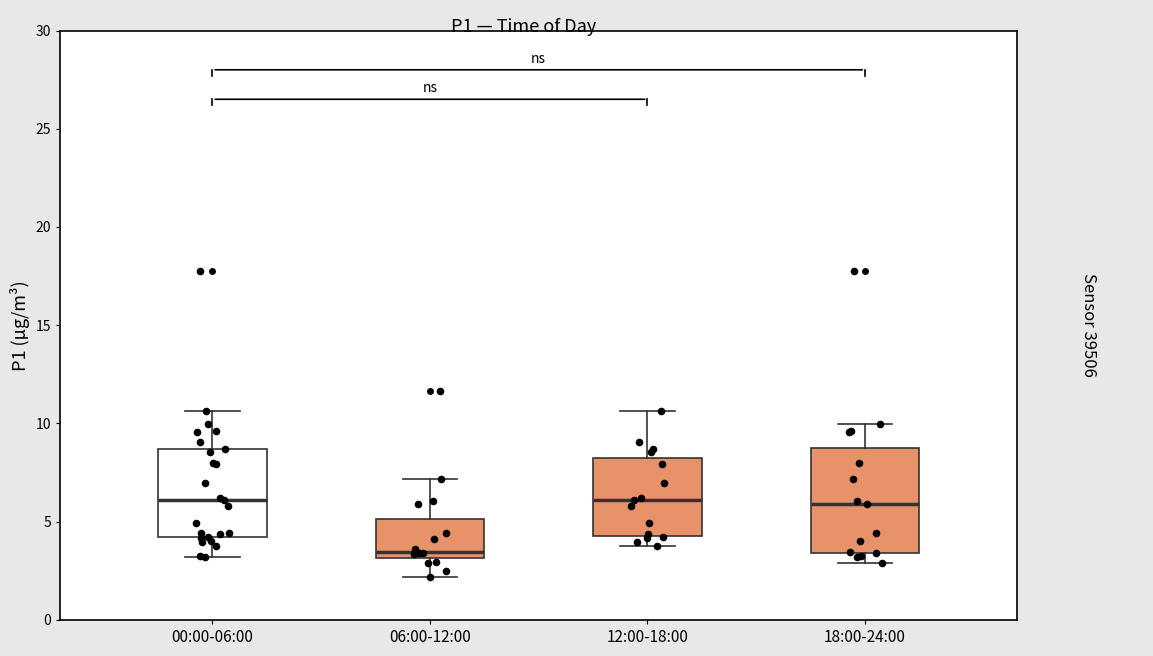

Where does the lower whisker of the box for 06:00-12:00 end on the y-axis? The values are not printed on the chart, so give them approximately, as read against the axis.

2.0